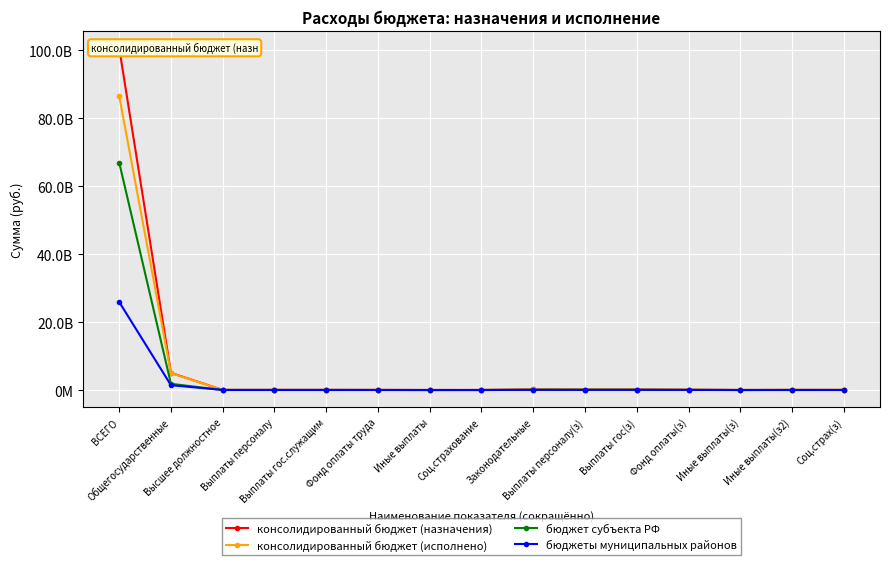

In бюджет субъекта РФ, how many points are lower than both neighbors (excluding endpoints)?

2